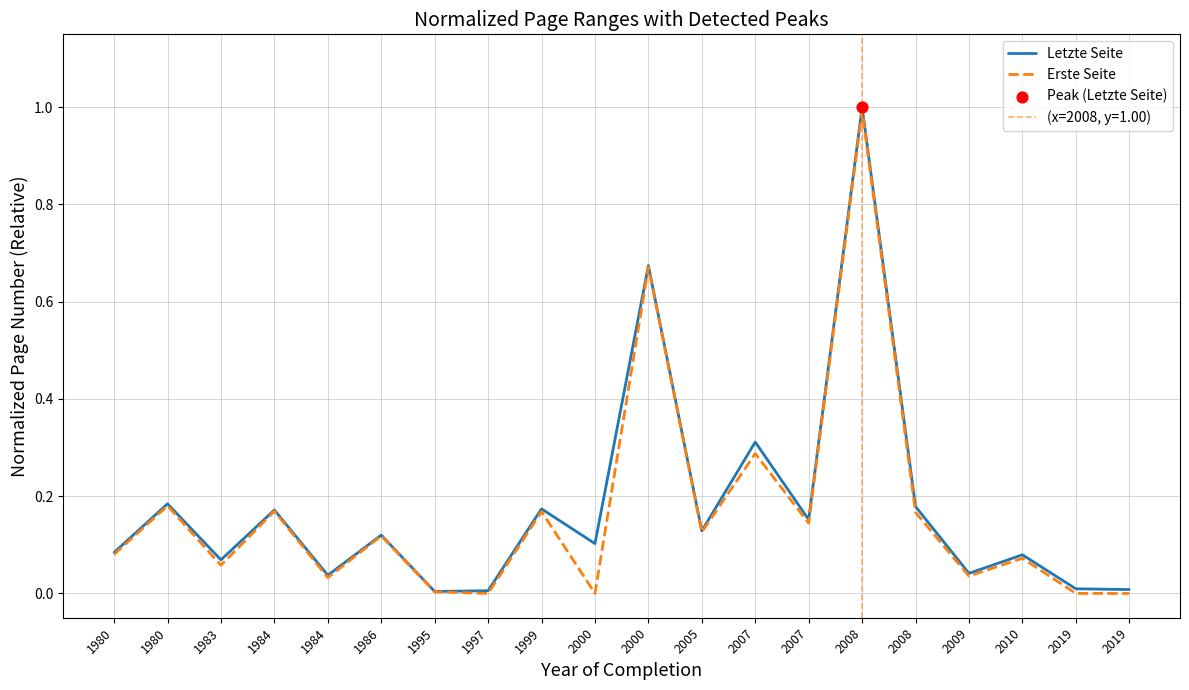

At which category is the sum across all series the highest?

2008